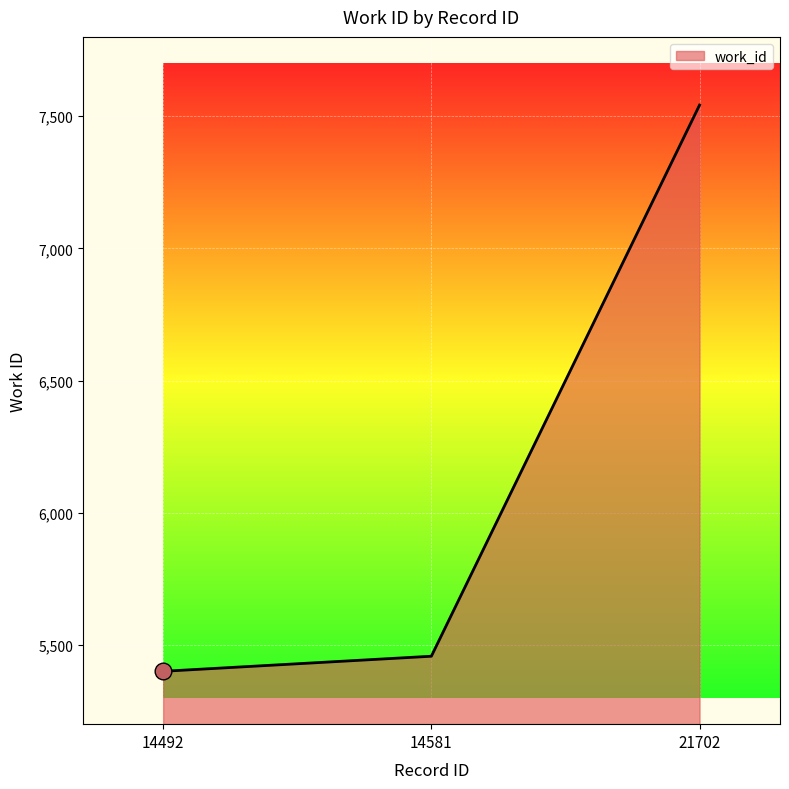

List the labels in order of value, smallest first.

14492, 14581, 21702